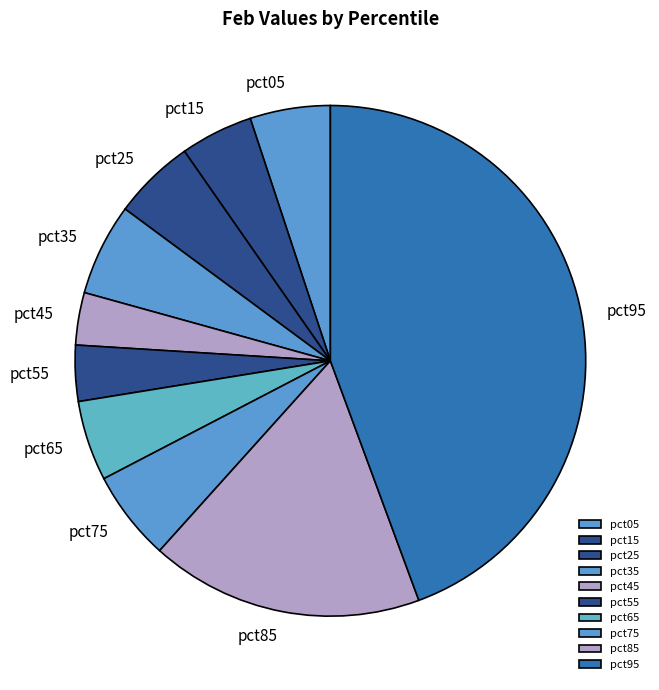

Does pct65 represent more than half of the total?

No